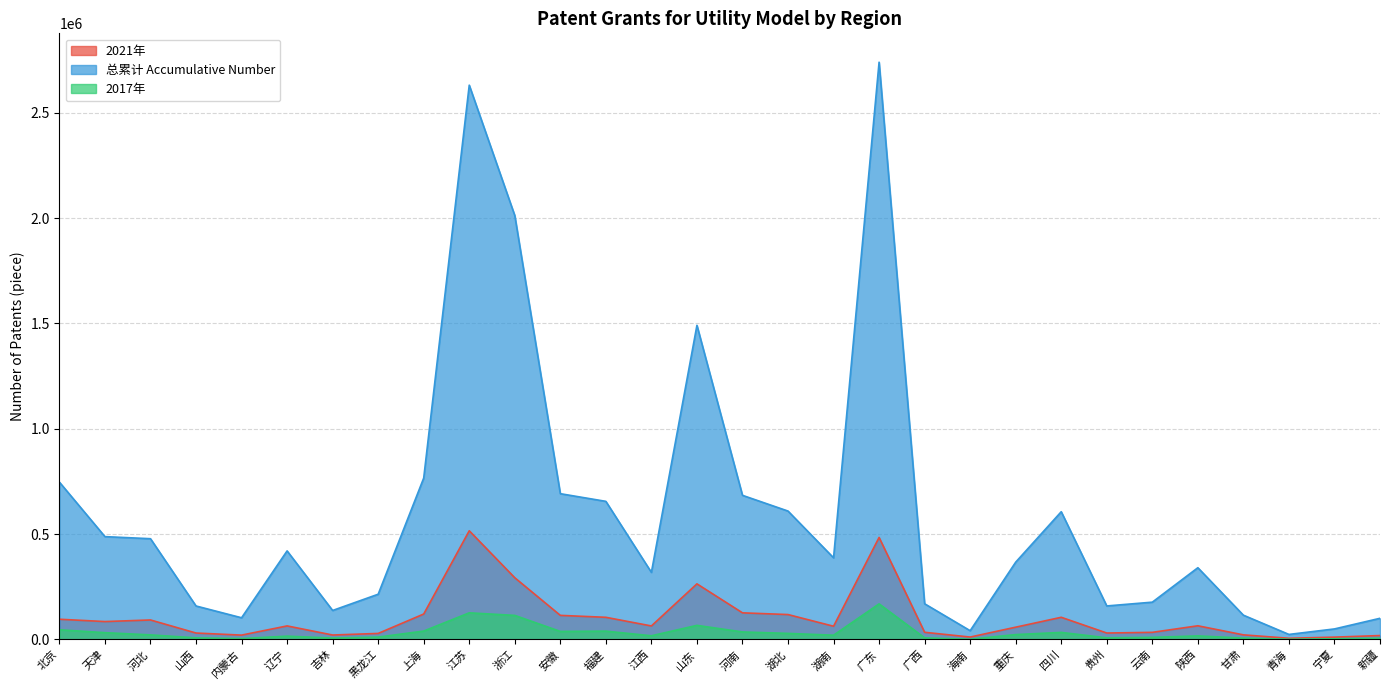

How many lines are shown in the chart?

3